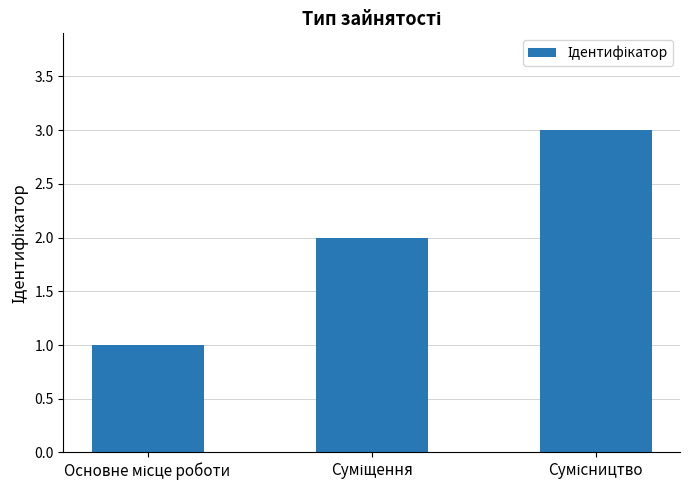

What is the greatest value displayed?

3